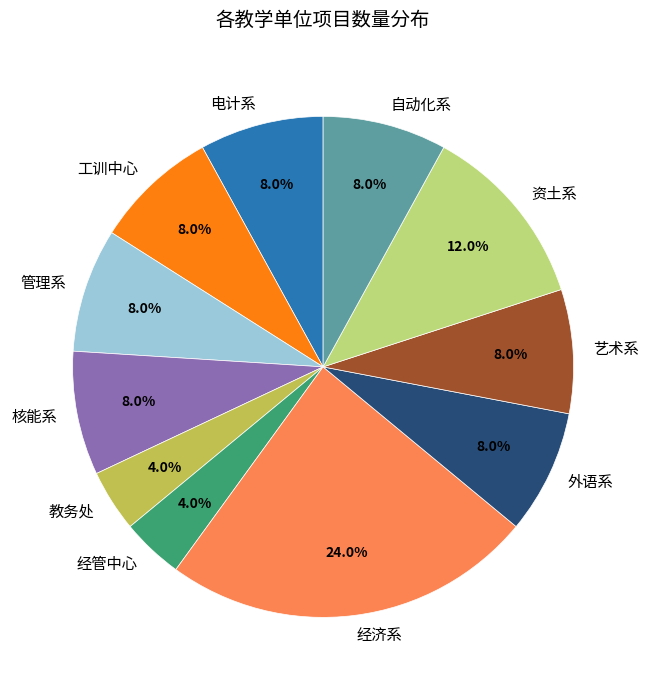

Is there any slice that represents more than half of the pie?

No